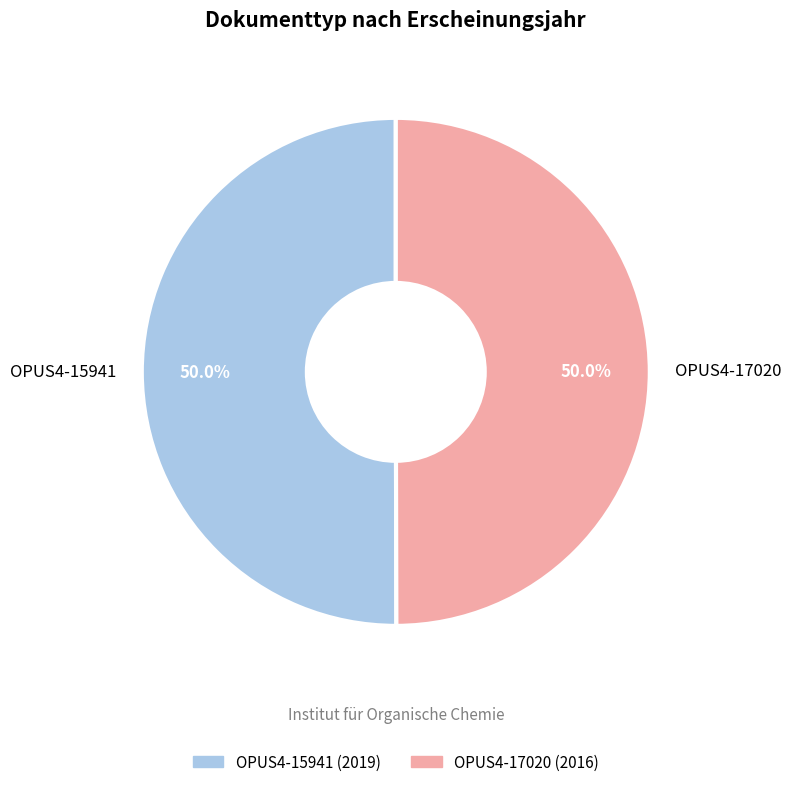

Do OPUS4-15941 and OPUS4-17020 together represent more than half of the pie?

Yes